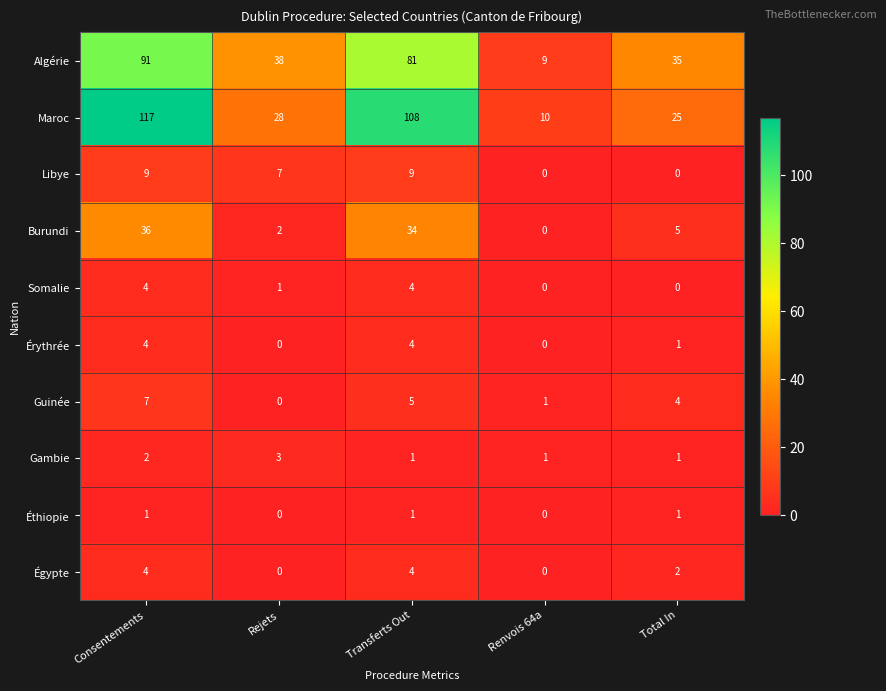

True or false: Éthiopie has a value of 0 at Rejets.

True